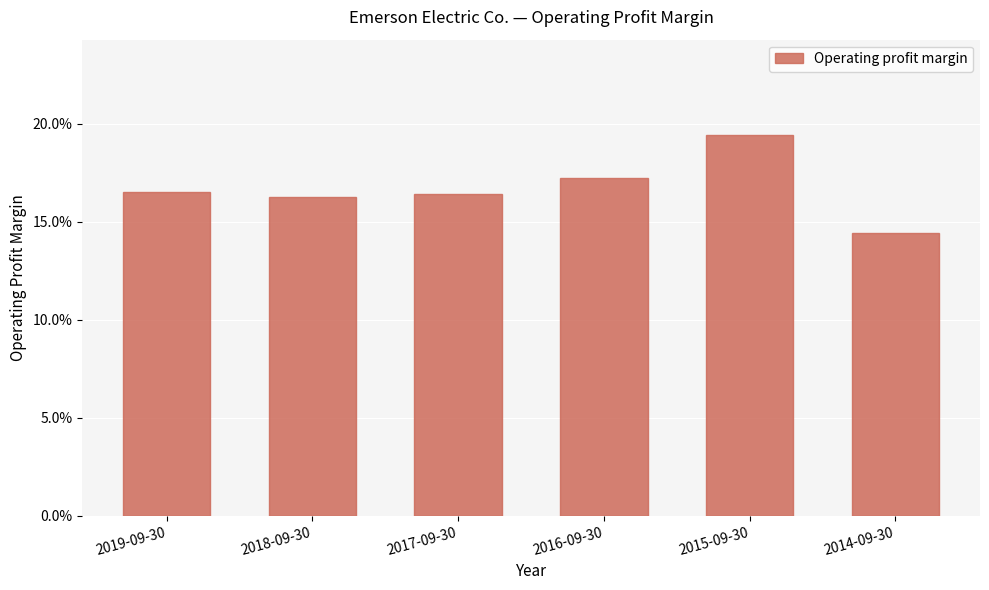

Are the bars horizontal?

No